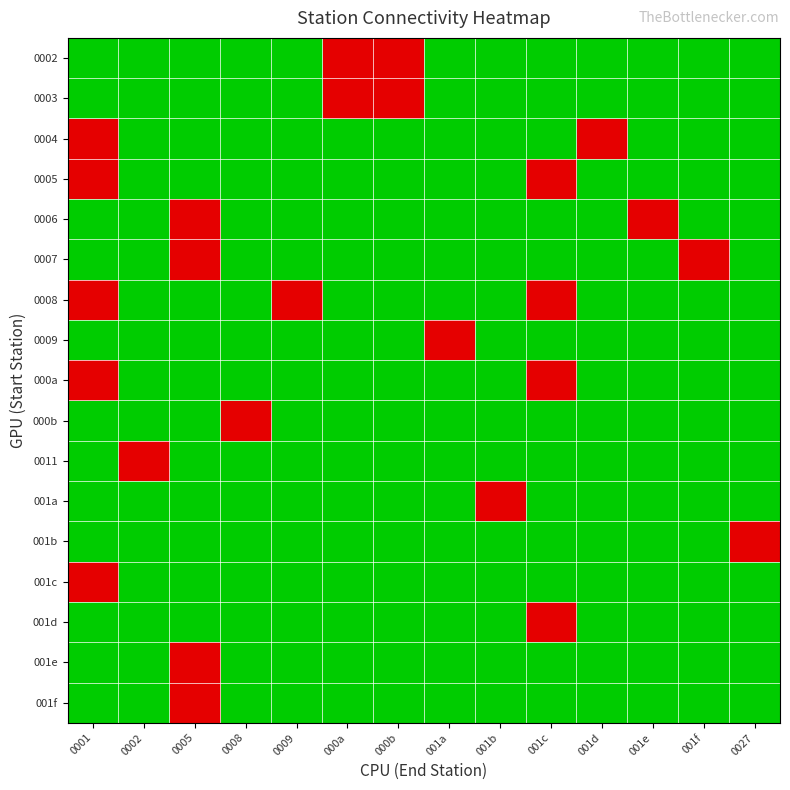

Reading right to left, extract all data points from this chart.

0002: 0027=0	001f=0	001e=0	001d=0	001c=0	001b=0	001a=0	000b=1	000a=1	0009=0	0008=0	0005=0	0002=0	0001=0
0003: 0027=0	001f=0	001e=0	001d=0	001c=0	001b=0	001a=0	000b=1	000a=1	0009=0	0008=0	0005=0	0002=0	0001=0
0004: 0027=0	001f=0	001e=0	001d=1	001c=0	001b=0	001a=0	000b=0	000a=0	0009=0	0008=0	0005=0	0002=0	0001=1
0005: 0027=0	001f=0	001e=0	001d=0	001c=1	001b=0	001a=0	000b=0	000a=0	0009=0	0008=0	0005=0	0002=0	0001=1
0006: 0027=0	001f=0	001e=1	001d=0	001c=0	001b=0	001a=0	000b=0	000a=0	0009=0	0008=0	0005=1	0002=0	0001=0
0007: 0027=0	001f=1	001e=0	001d=0	001c=0	001b=0	001a=0	000b=0	000a=0	0009=0	0008=0	0005=1	0002=0	0001=0
0008: 0027=0	001f=0	001e=0	001d=0	001c=1	001b=0	001a=0	000b=0	000a=0	0009=1	0008=0	0005=0	0002=0	0001=1
0009: 0027=0	001f=0	001e=0	001d=0	001c=0	001b=0	001a=1	000b=0	000a=0	0009=0	0008=0	0005=0	0002=0	0001=0
000a: 0027=0	001f=0	001e=0	001d=0	001c=1	001b=0	001a=0	000b=0	000a=0	0009=0	0008=0	0005=0	0002=0	0001=1
000b: 0027=0	001f=0	001e=0	001d=0	001c=0	001b=0	001a=0	000b=0	000a=0	0009=0	0008=1	0005=0	0002=0	0001=0
0011: 0027=0	001f=0	001e=0	001d=0	001c=0	001b=0	001a=0	000b=0	000a=0	0009=0	0008=0	0005=0	0002=1	0001=0
001a: 0027=0	001f=0	001e=0	001d=0	001c=0	001b=1	001a=0	000b=0	000a=0	0009=0	0008=0	0005=0	0002=0	0001=0
001b: 0027=1	001f=0	001e=0	001d=0	001c=0	001b=0	001a=0	000b=0	000a=0	0009=0	0008=0	0005=0	0002=0	0001=0
001c: 0027=0	001f=0	001e=0	001d=0	001c=0	001b=0	001a=0	000b=0	000a=0	0009=0	0008=0	0005=0	0002=0	0001=1
001d: 0027=0	001f=0	001e=0	001d=0	001c=1	001b=0	001a=0	000b=0	000a=0	0009=0	0008=0	0005=0	0002=0	0001=0
001e: 0027=0	001f=0	001e=0	001d=0	001c=0	001b=0	001a=0	000b=0	000a=0	0009=0	0008=0	0005=1	0002=0	0001=0
001f: 0027=0	001f=0	001e=0	001d=0	001c=0	001b=0	001a=0	000b=0	000a=0	0009=0	0008=0	0005=1	0002=0	0001=0